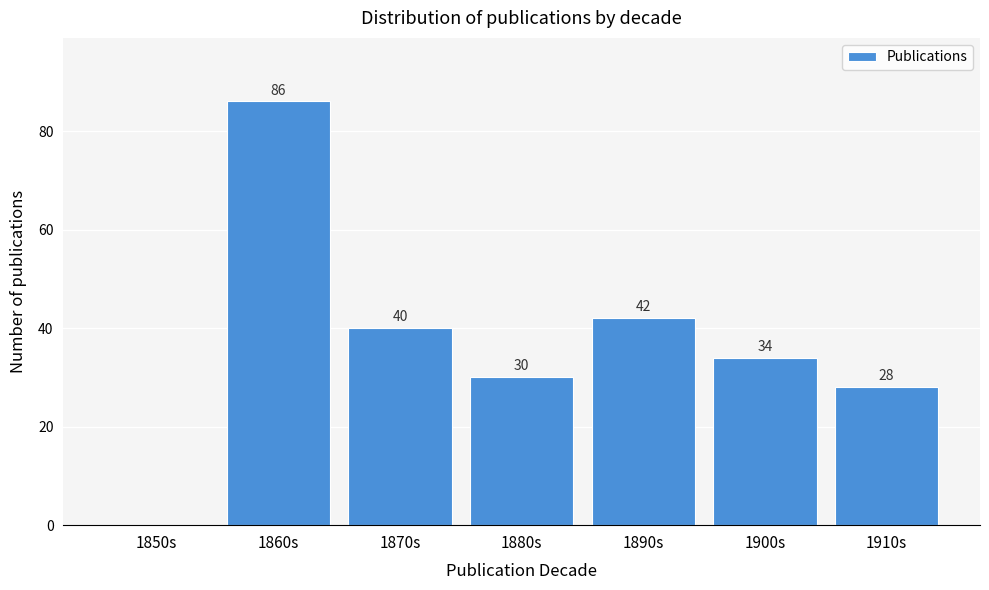

Reading left to right, list all the values displayed in this chart.

1850s=0	1860s=86	1870s=40	1880s=30	1890s=42	1900s=34	1910s=28